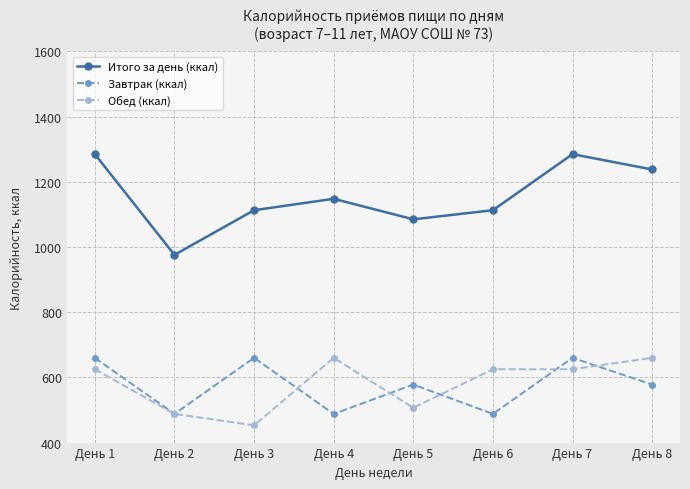

Where is the first local maximum for Завтрак (ккал)?

День 3